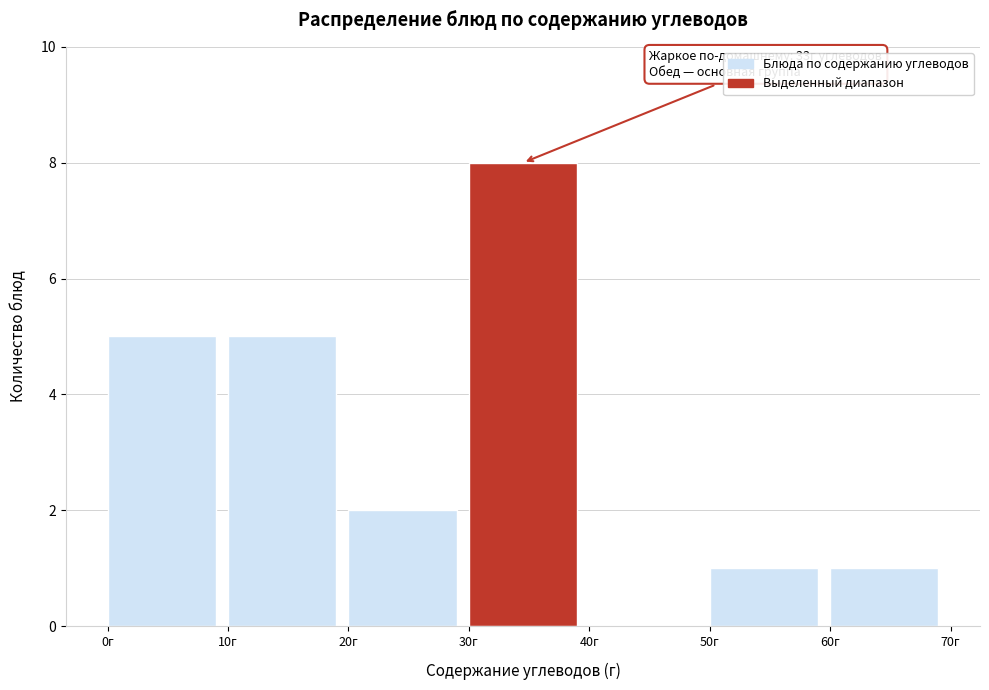

Which range on the x-axis has the tallest bar?

30 to 40